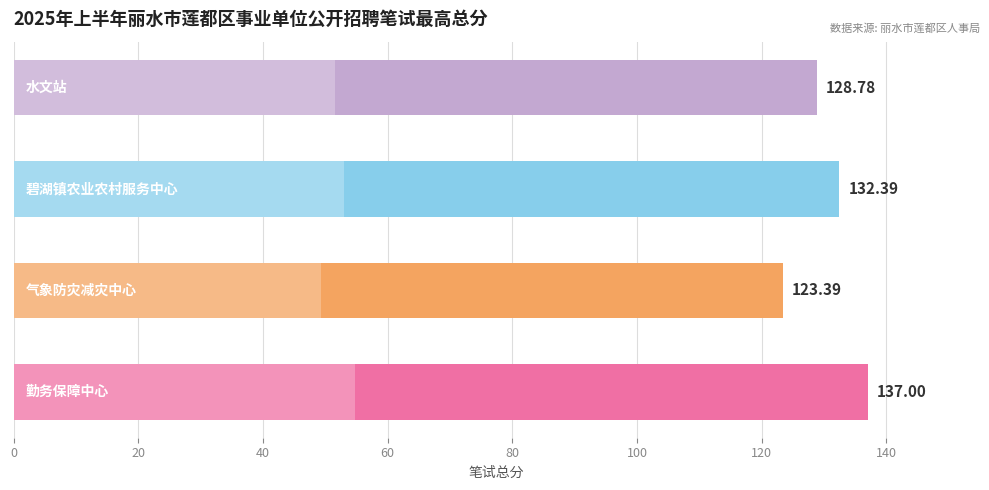

Are the bars grouped side by side (vs. stacked)?

No